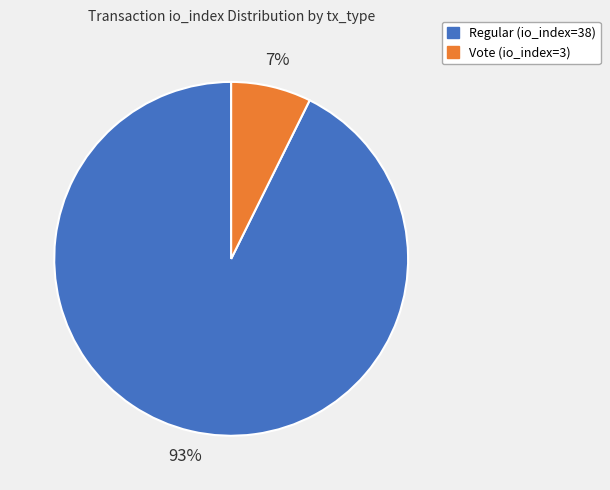

Is it true that Regular (io_index=38) is 93% of the pie?

True